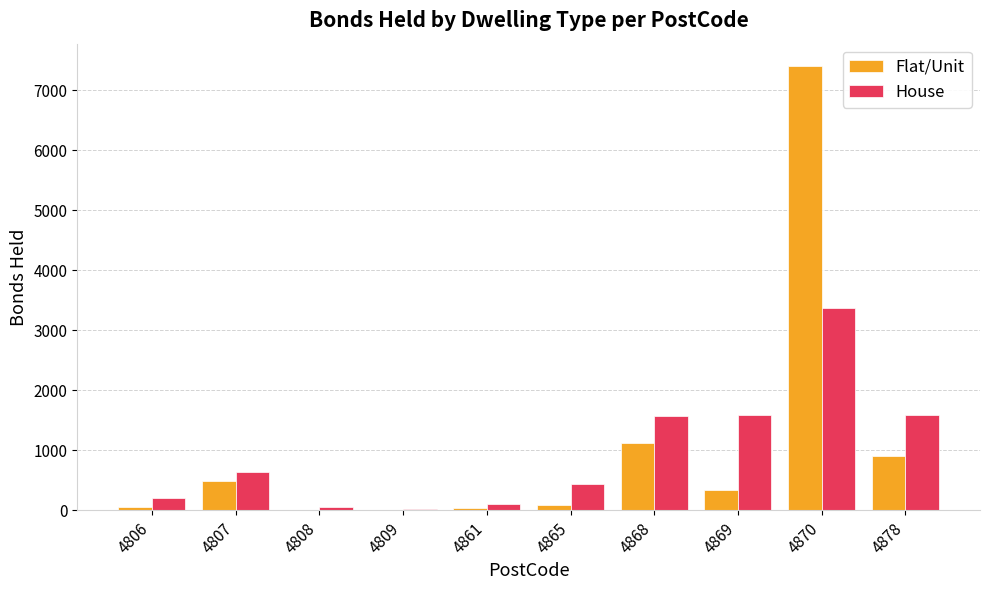

At which category is the sum across all series the highest?

4870